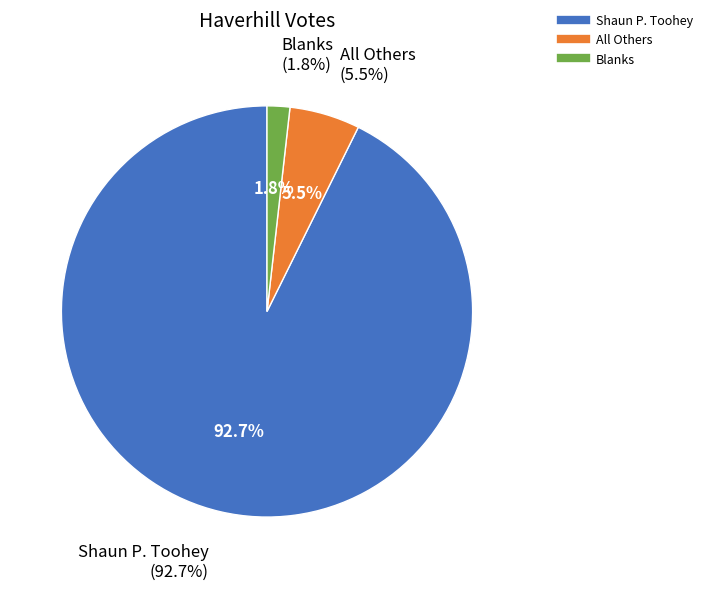

The All Others slice represents 1% of the pie. True or false?

False